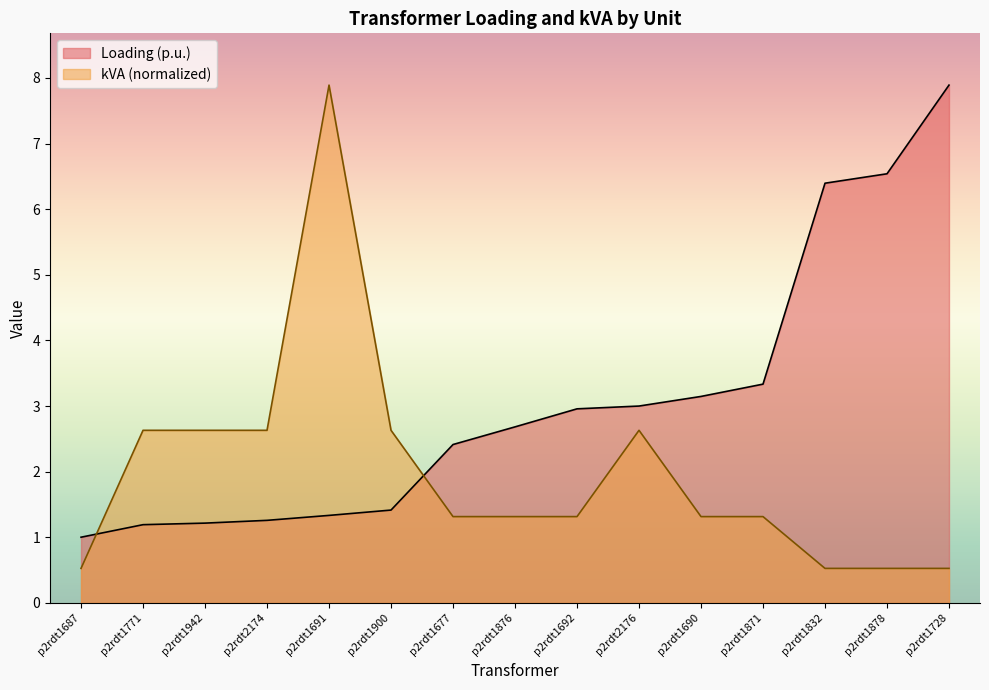

True or false: Loading (p.u.) has more than 2 points higher than both neighbors.

False